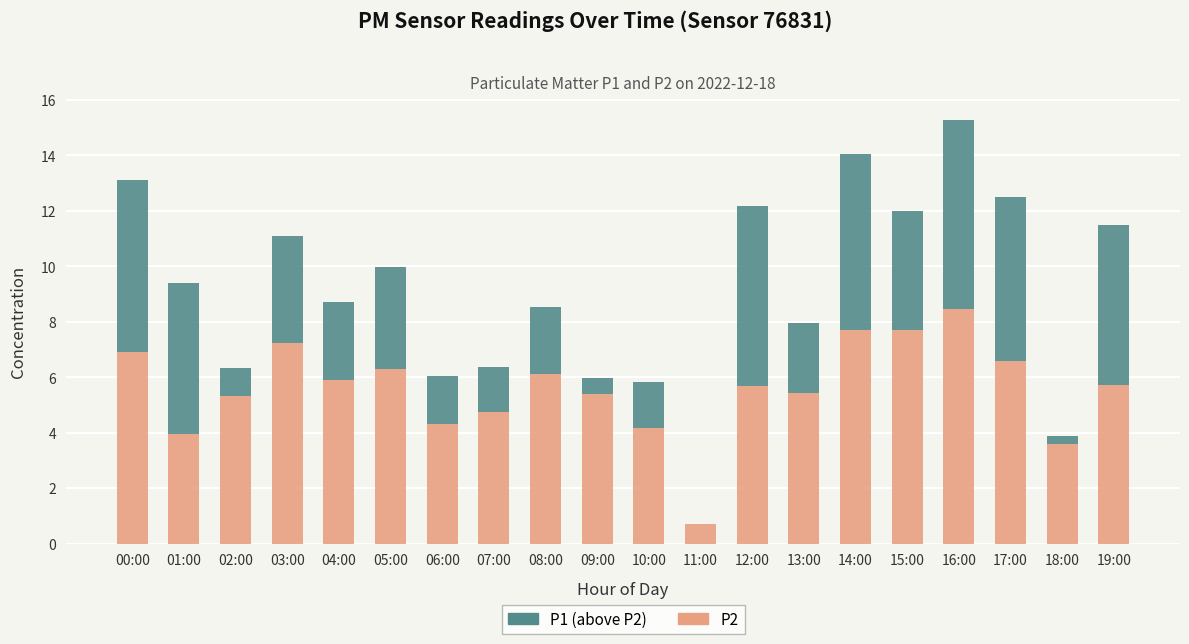

At which category is the sum across all series the highest?

16:00